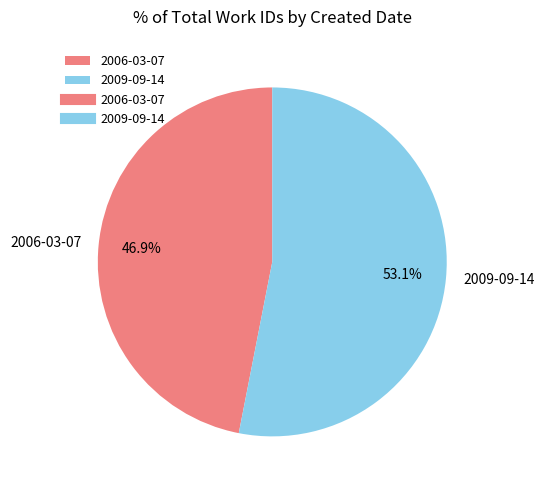

To the nearest percent, what portion does 2009-09-14 represent?

53%